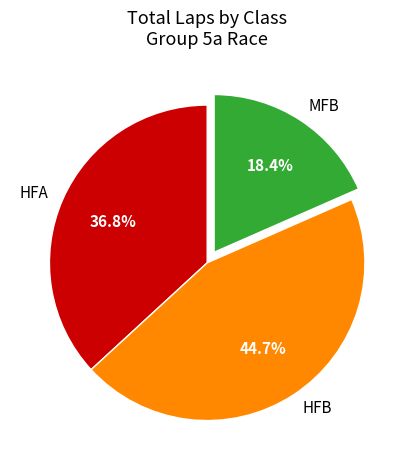

How much of the chart is everything except HFB?

55.3%